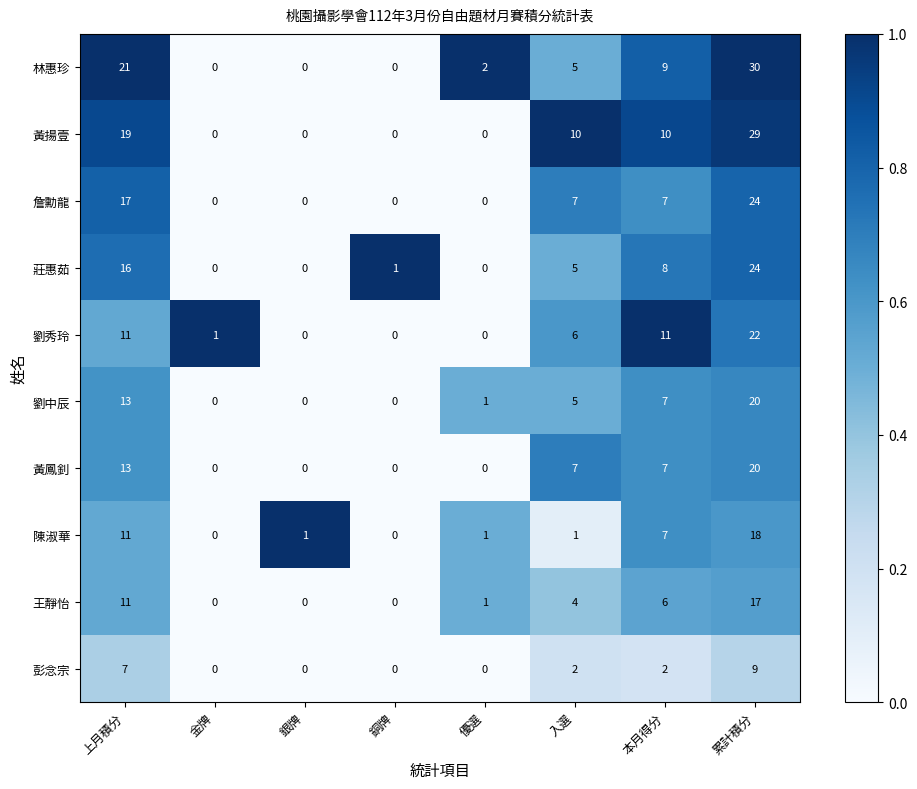

At which category does the chart reach its peak across all series?

累計積分